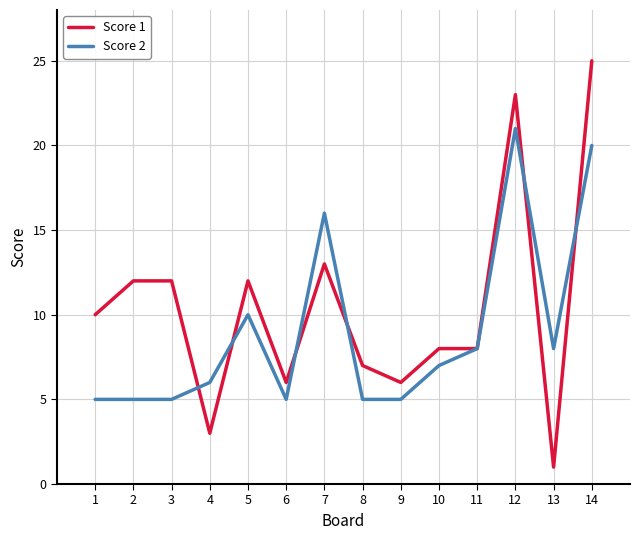

True or false: Score 2 has a value of 8 at 9.

False